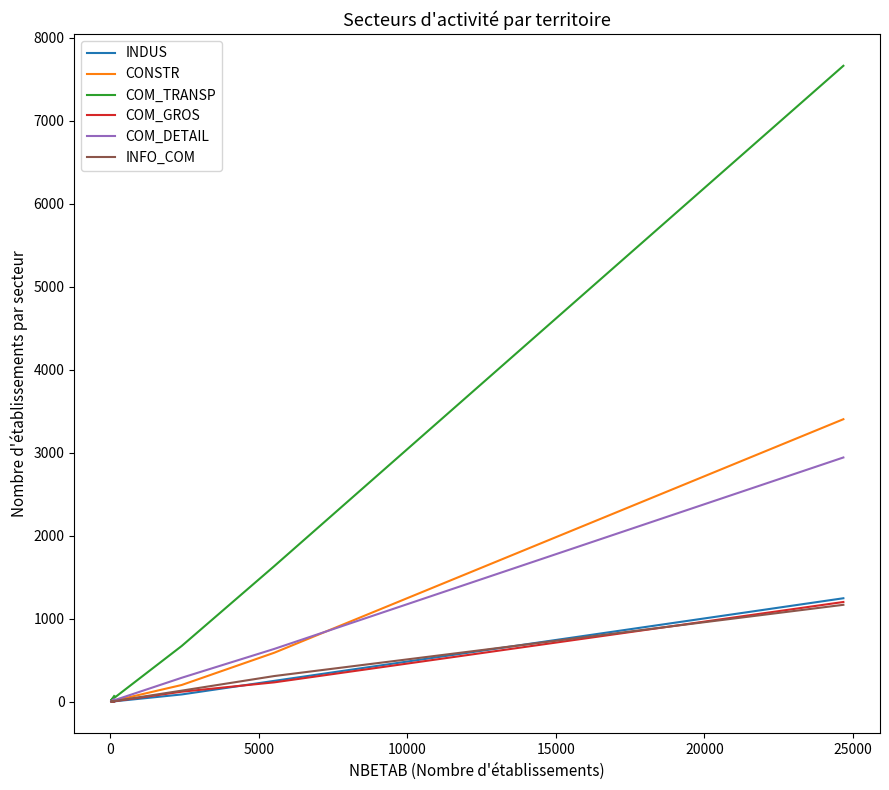

Between 5000 and 15000, which series saw the biggest shift?

COM_TRANSP